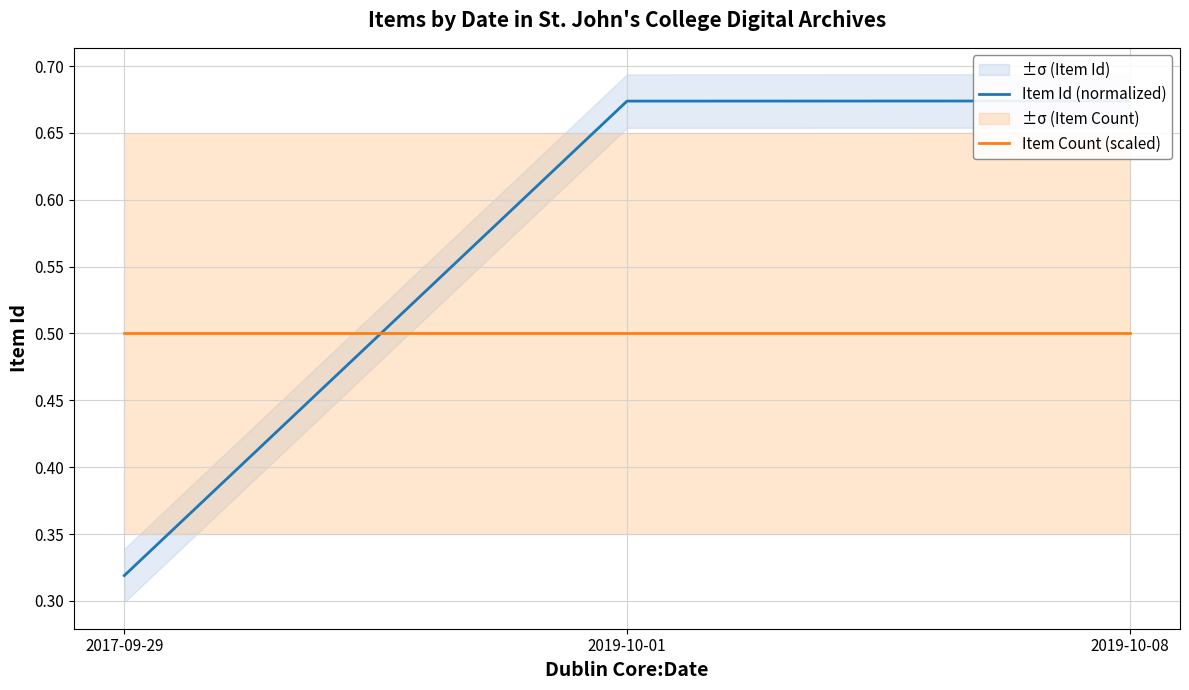

What is the difference between the highest and lowest values at 2019-10-08?

0.2